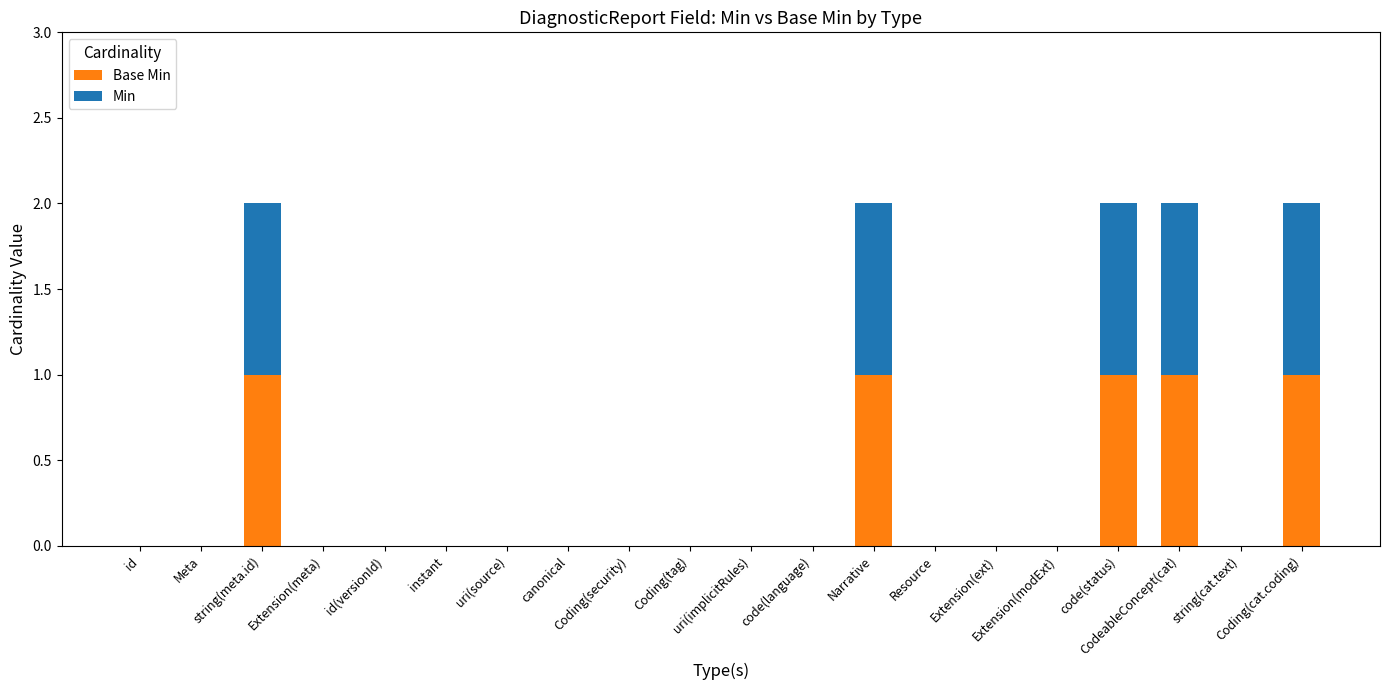

What is the difference between the maximum and minimum values in the Base Min series?

1